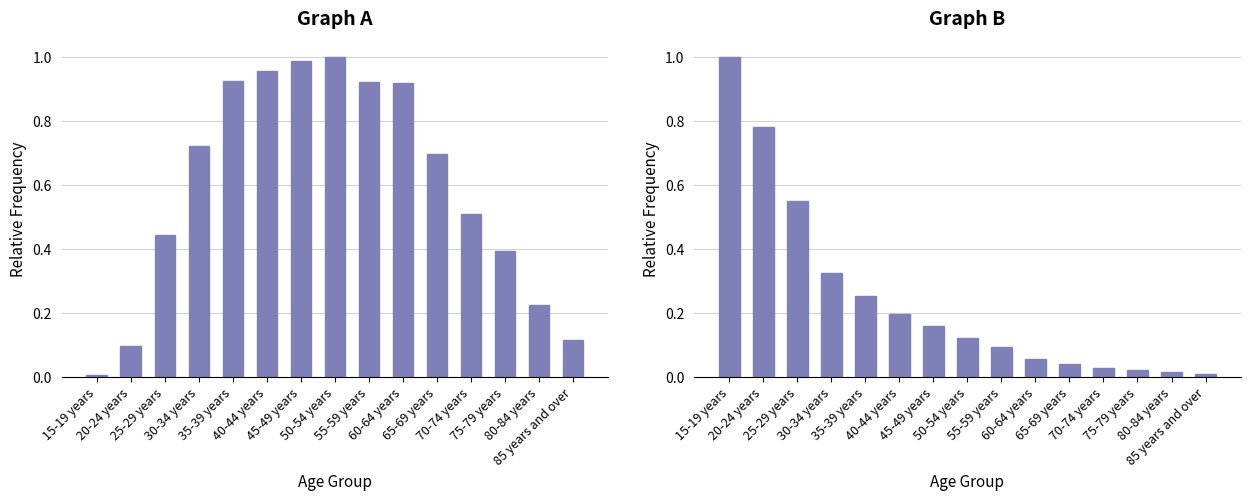

Where is Never married (Persons) nearest to the value 0?

85 years and over